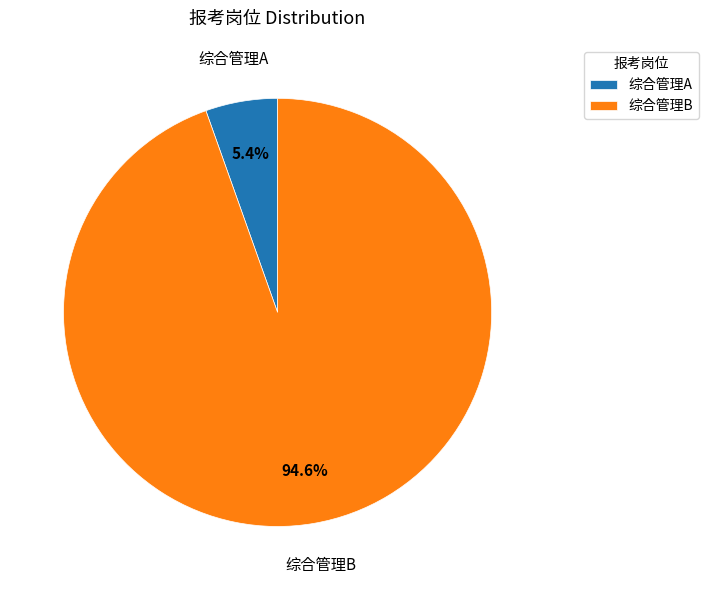

What is the largest slice in the pie chart?

综合管理B